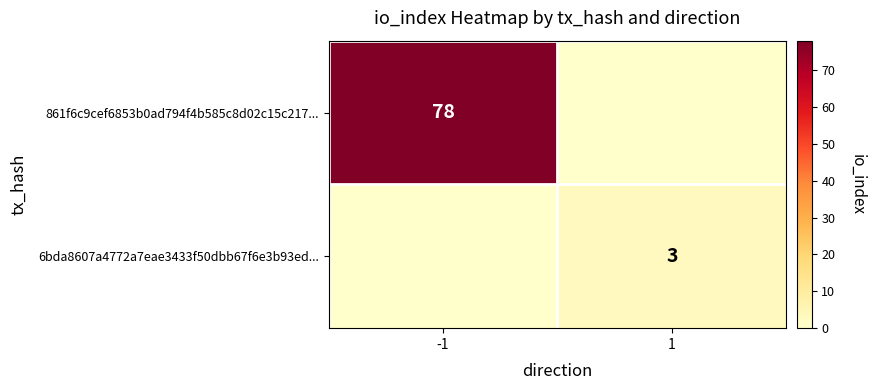

Between 1 and -1, which is larger?

-1